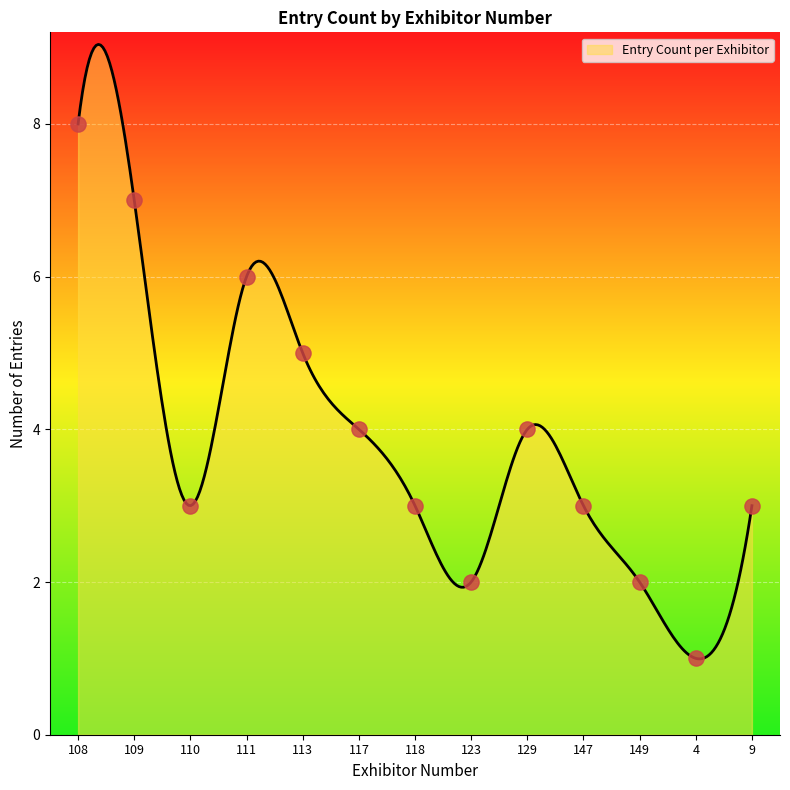

Between 109 and 118, which is larger?

109